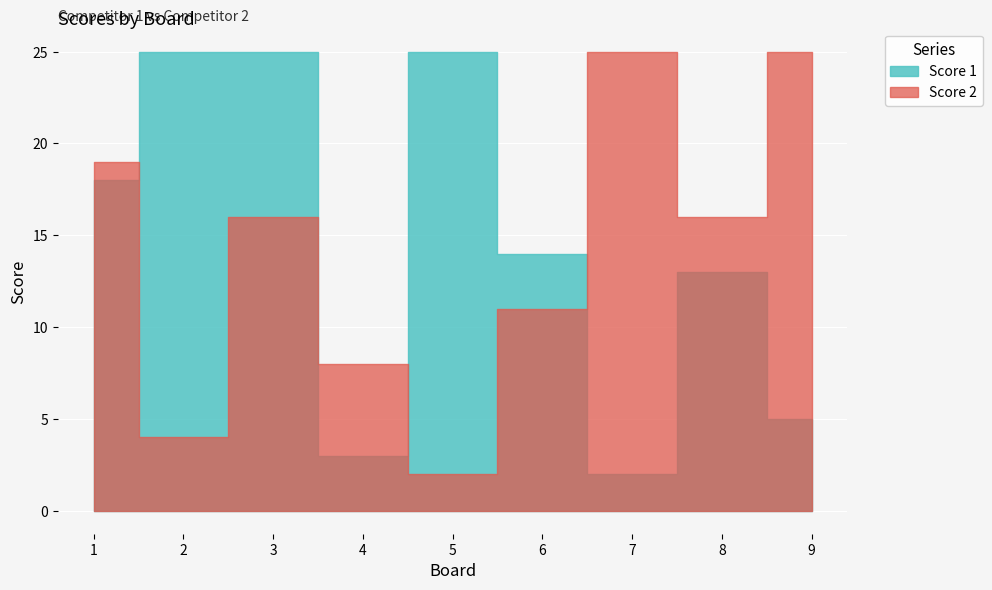

How many data points in Score 1 are less than 14?

4